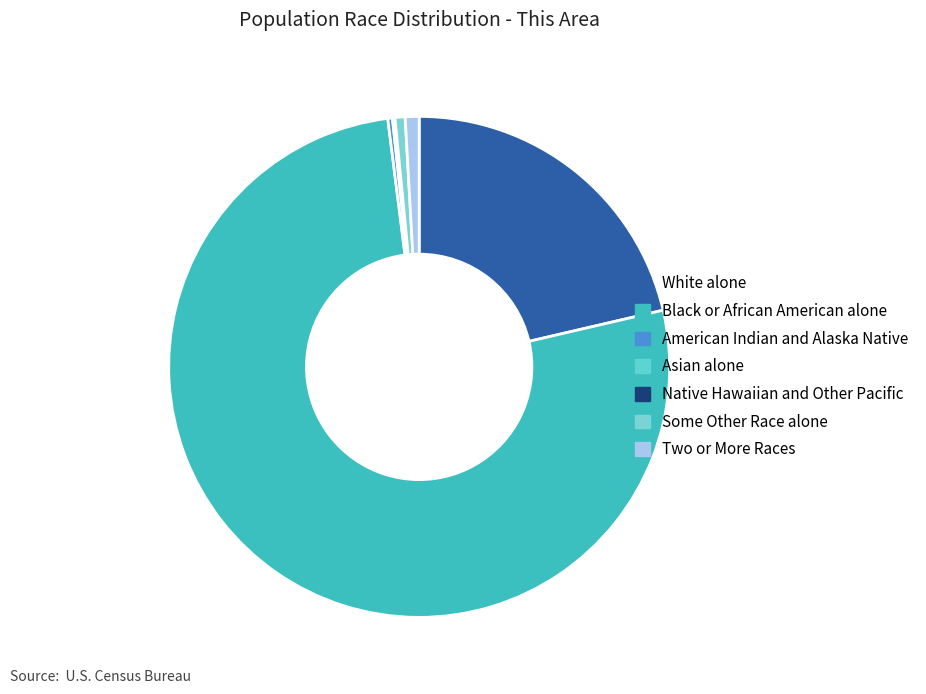

Which slice is the smallest?

Native Hawaiian and Other Pacific